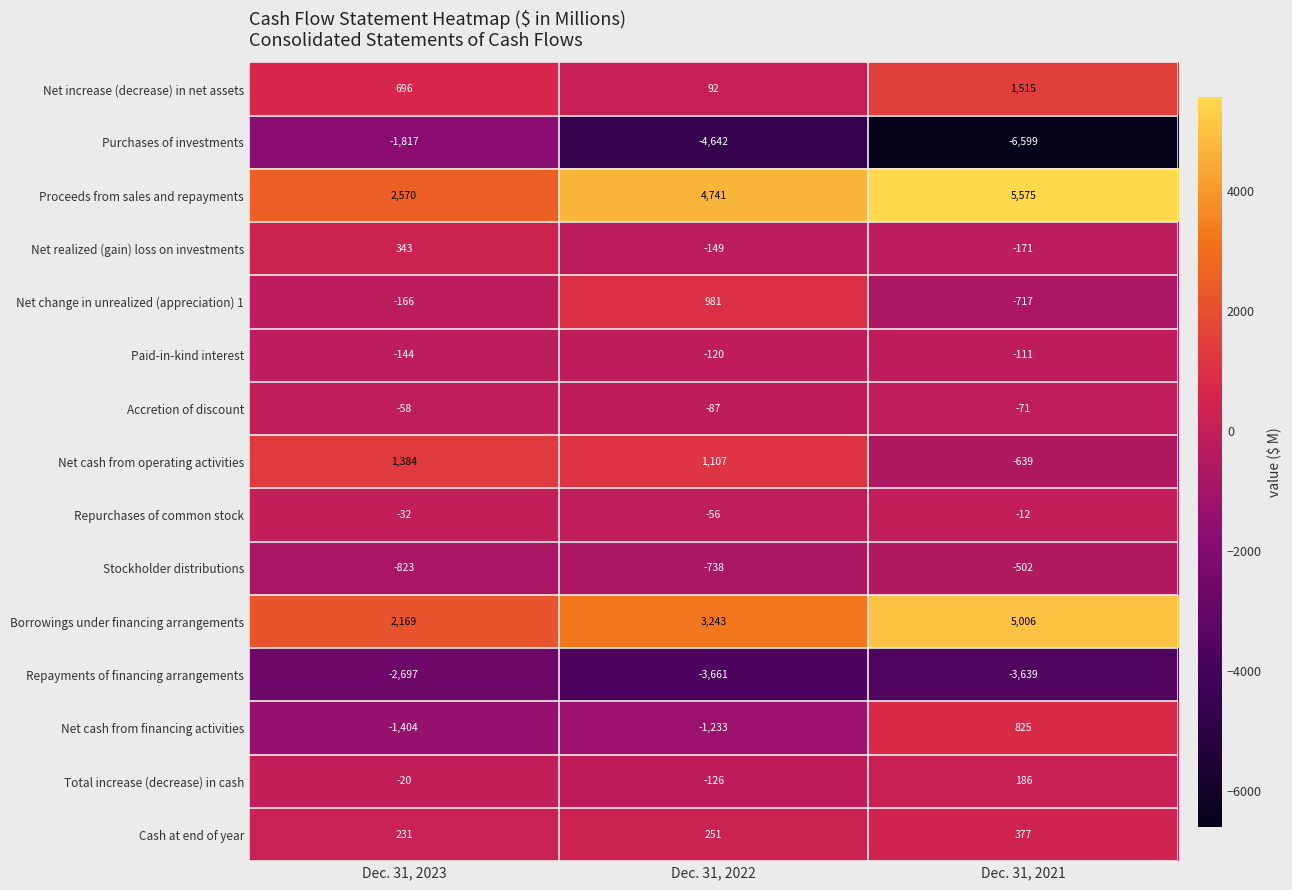

List the labels in order of Borrowings under financing arrangements value, smallest first.

Dec. 31, 2023, Dec. 31, 2022, Dec. 31, 2021